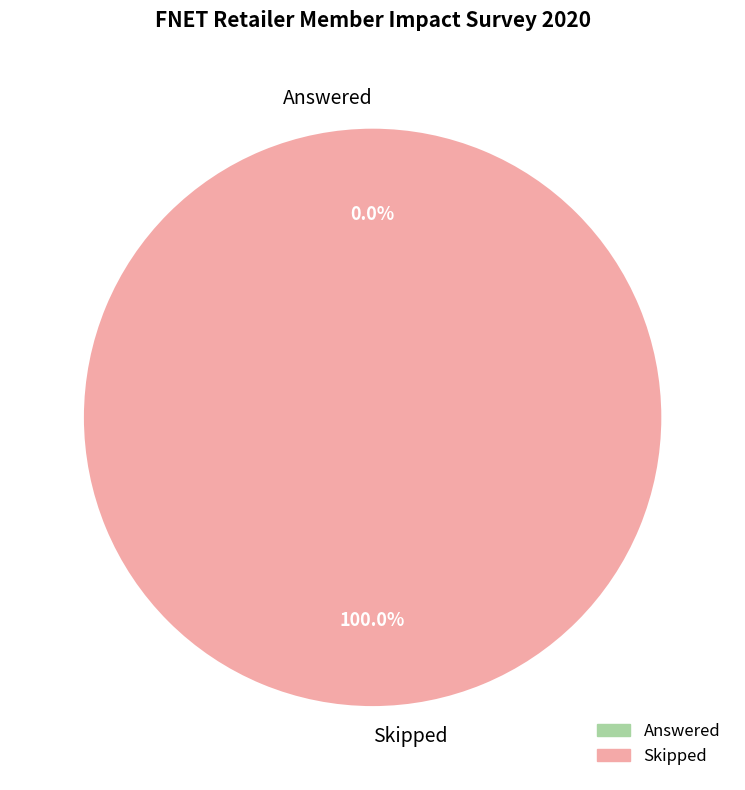

True or false: Answered accounts for 13% of the total.

False